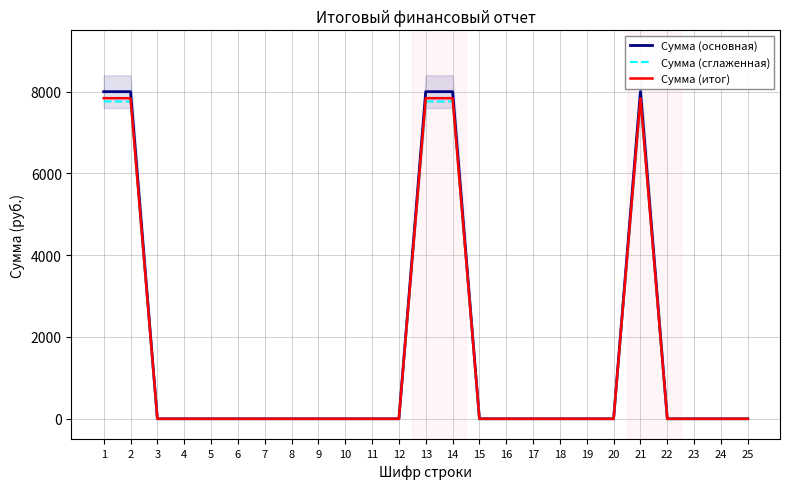

How many categories are shown in the chart?

25